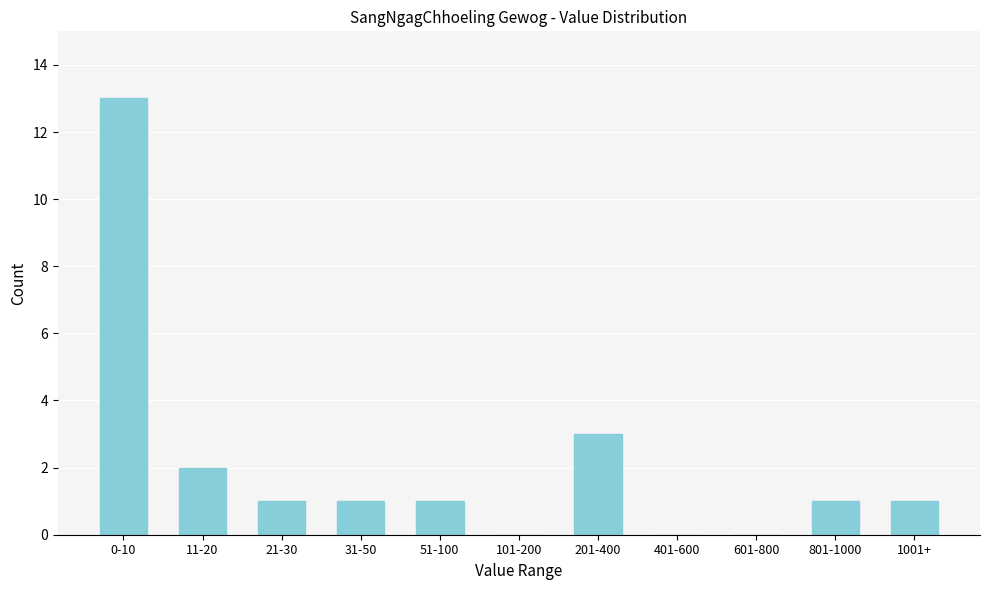

Reading right to left, extract all data points from this chart.

1001+=1	801-1000=1	601-800=0	401-600=0	201-400=3	101-200=0	51-100=1	31-50=1	21-30=1	11-20=2	0-10=13